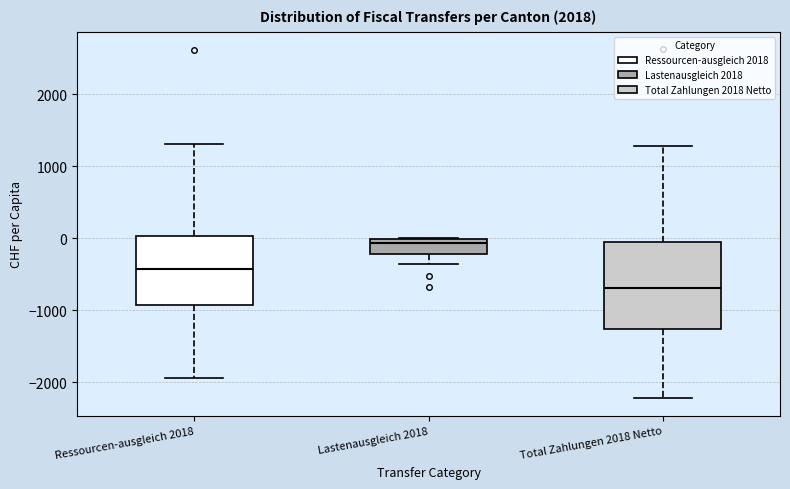

Reading left to right, read every box against the y-axis: the position of its median line, the range the box covers, and the ends of its whiskers. The values are not printed on the chart, so give them approximately, as read against the axis.

Ressourcen-ausgleich 2018: median -400, box -900 to 0, whiskers -1900 to 1300
Lastenausgleich 2018: median -100, box -200 to 0, whiskers -400 to 0
Total Zahlungen 2018 Netto: median -700, box -1300 to -100, whiskers -2200 to 1300